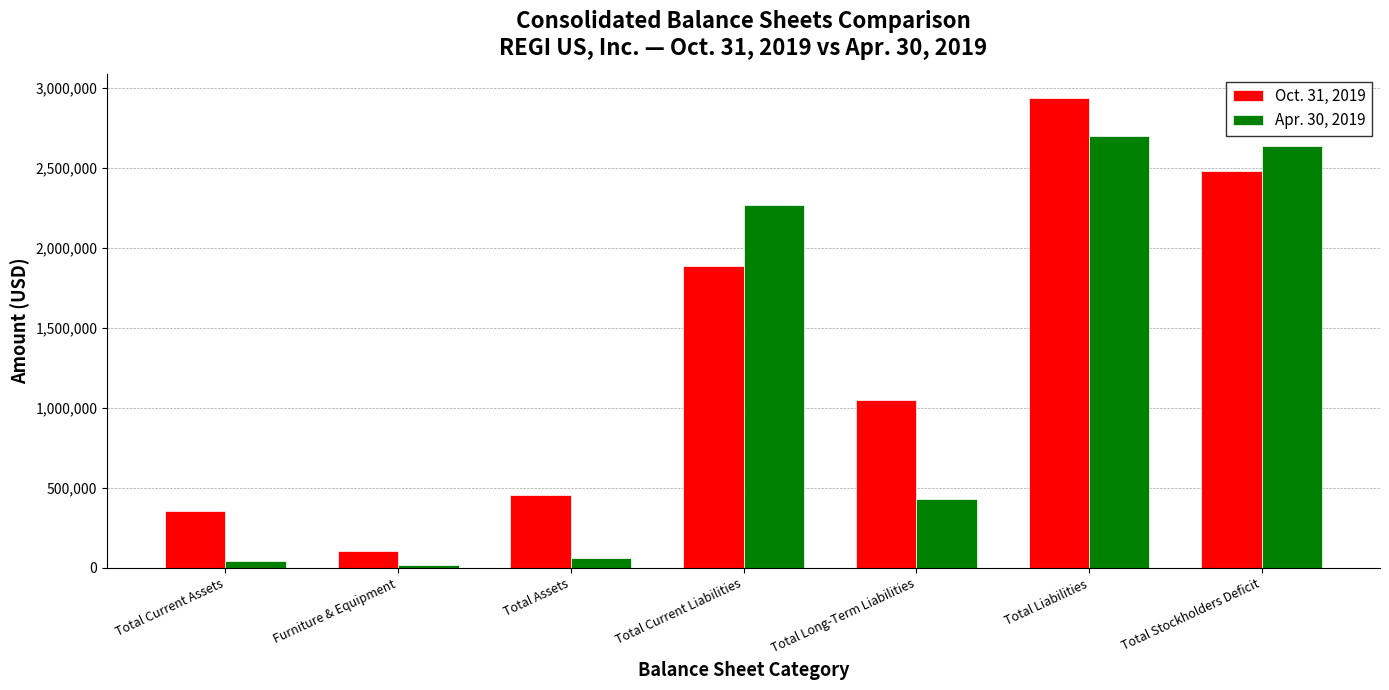

How many bars are there in total?

14